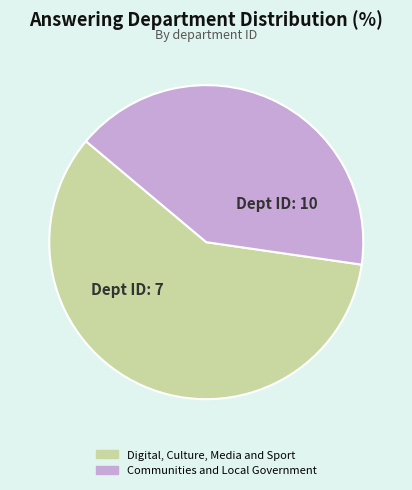

Is the sum of Communities and Local Government and Digital, Culture, Media and Sport greater than half?

Yes